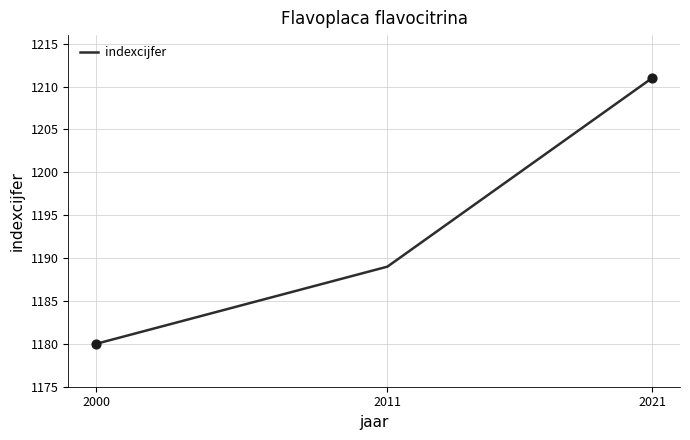

Which has a higher value, 2011 or 2000?

2011